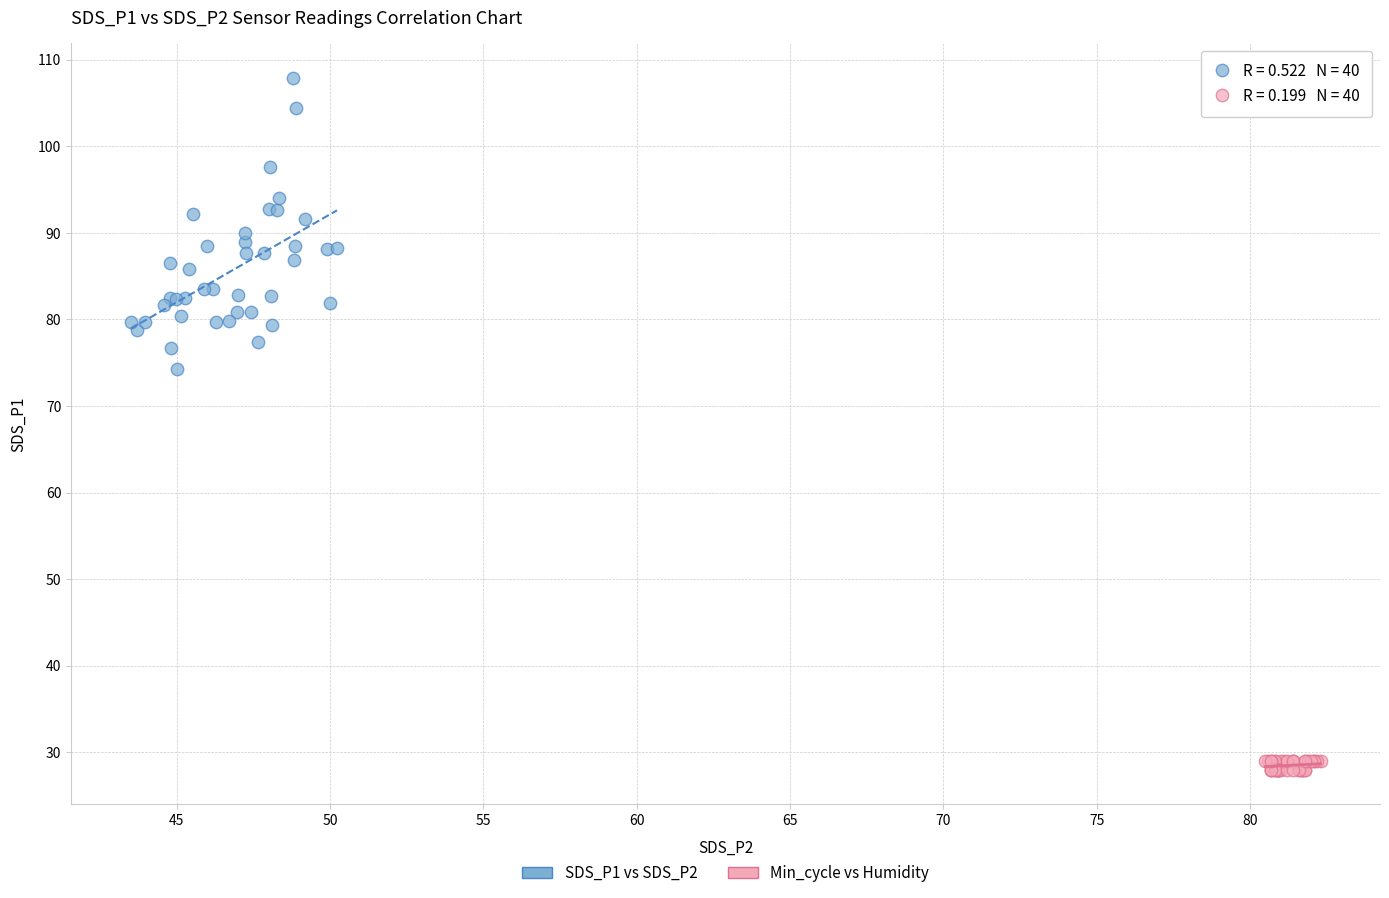

Which series has the largest Y range (max minus min)?

SDS_P1 vs SDS_P2